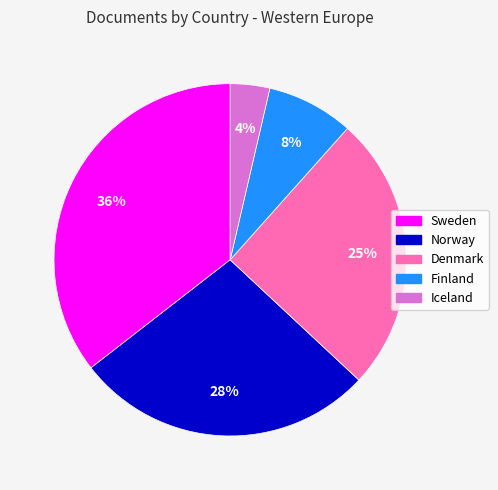

Which has a higher value, Sweden or Iceland?

Sweden